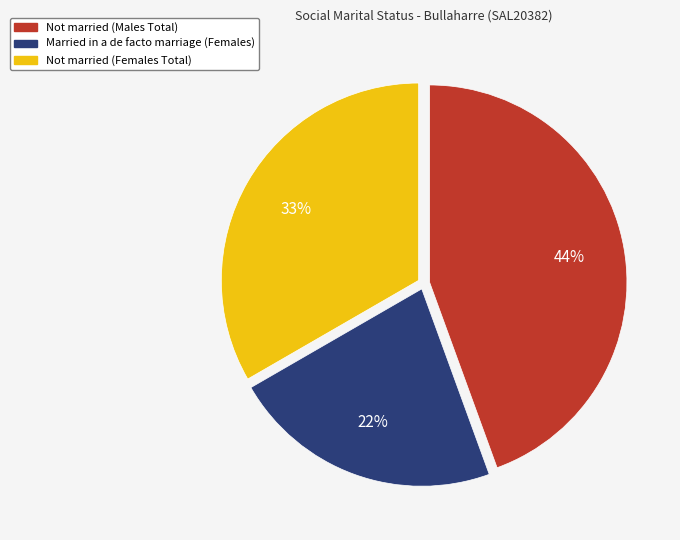

To the nearest percent, what is the average slice percentage?

33%